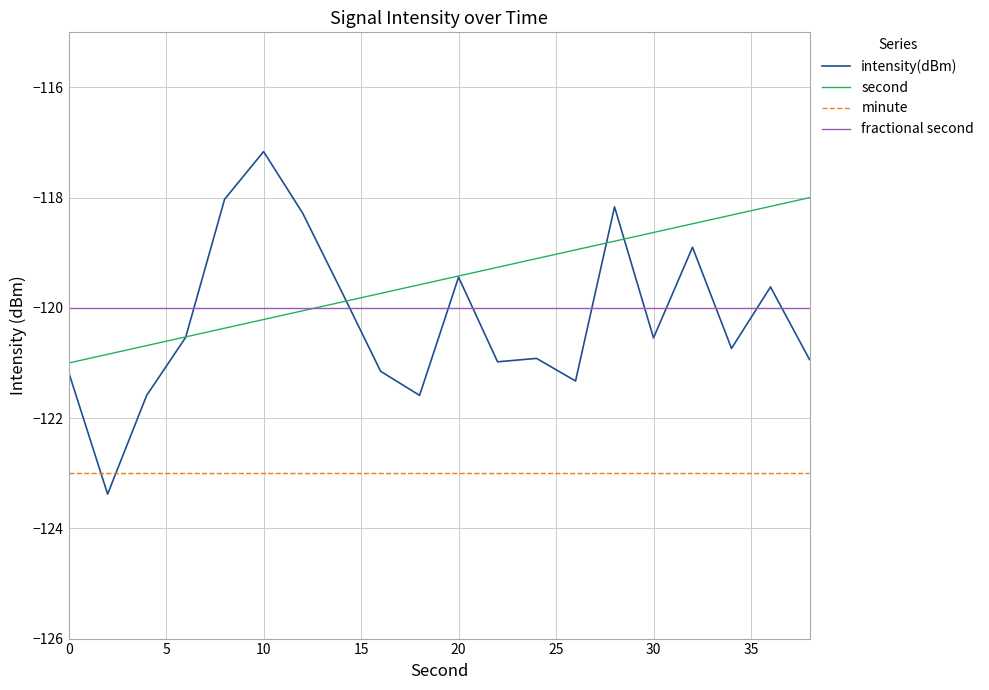

True or false: fractional second and second cross at least once.

True